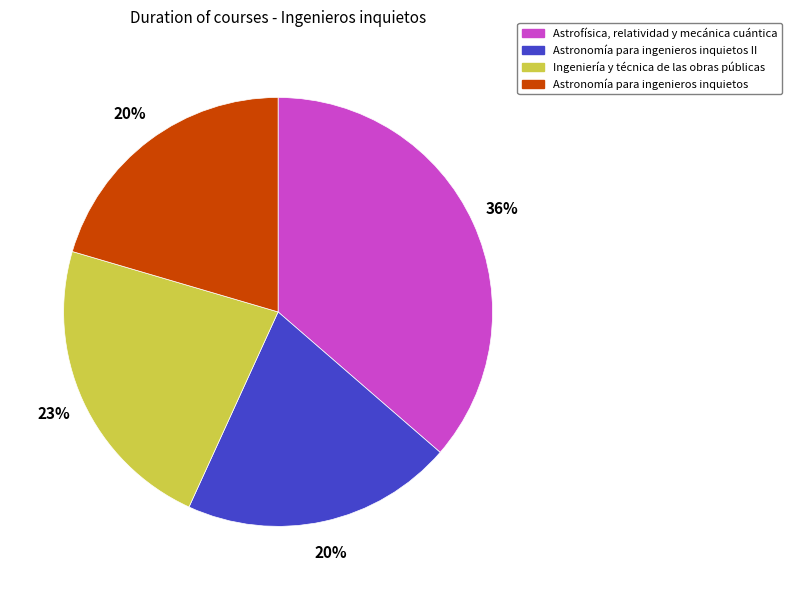

To the nearest percent, what is the combined percentage of Astronomía para ingenieros inquietos and Astrofísica, relatividad y mecánica cuántica?

57%